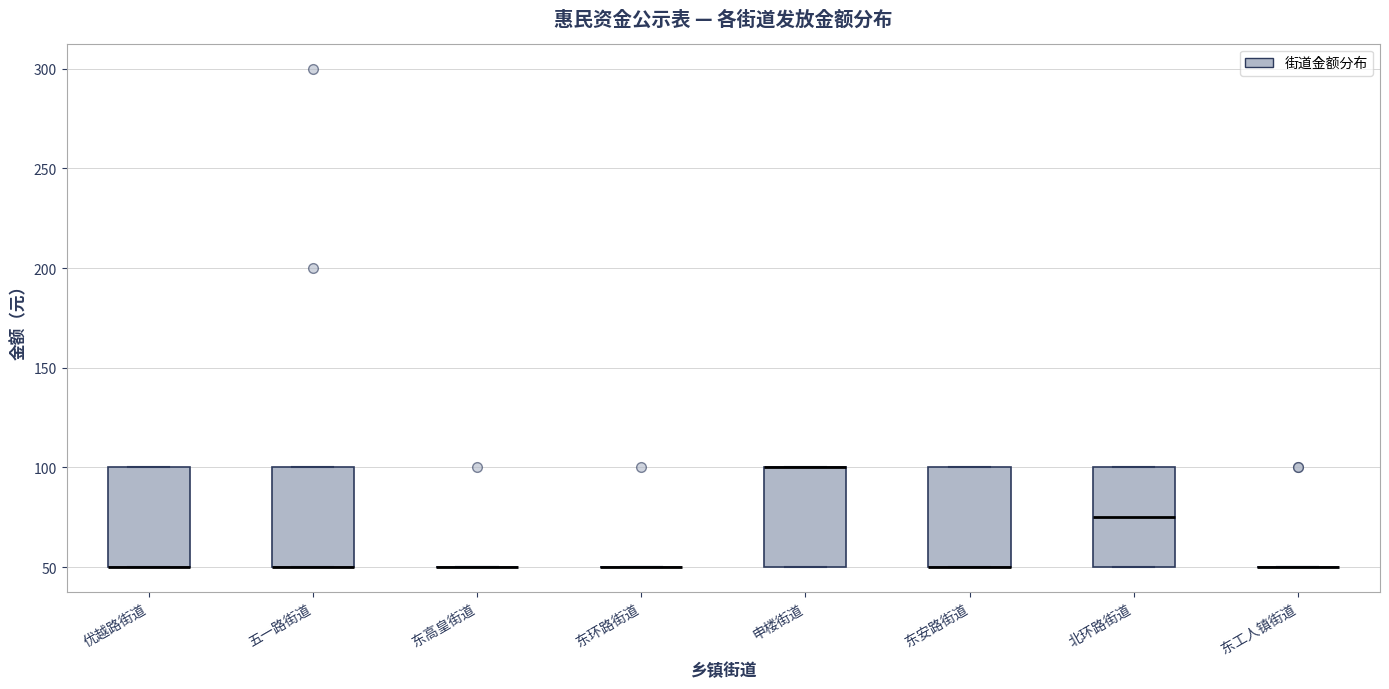

Reading left to right, transcribe this box plot: for each box, give where its median line is, the range the box spans, and where its two whiskers end, as read against the y-axis. The values are not printed on the chart, so give them approximately, as read against the axis.

优越路街道: median 50 (drawn on the box's lower edge), box 50 to 100, whiskers 50 to 100
五一路街道: median 50 (drawn on the box's lower edge), box 50 to 100, whiskers 50 to 100
东高皇街道: box collapsed to a line at 50, whiskers 50 to 50
东环路街道: box collapsed to a line at 50, whiskers 50 to 50
申楼街道: median 100 (drawn on the box's upper edge), box 50 to 100, whiskers 50 to 100
东安路街道: median 50 (drawn on the box's lower edge), box 50 to 100, whiskers 50 to 100
北环路街道: median 75, box 50 to 100, whiskers 50 to 100
东工人镇街道: box collapsed to a line at 50, whiskers 50 to 50